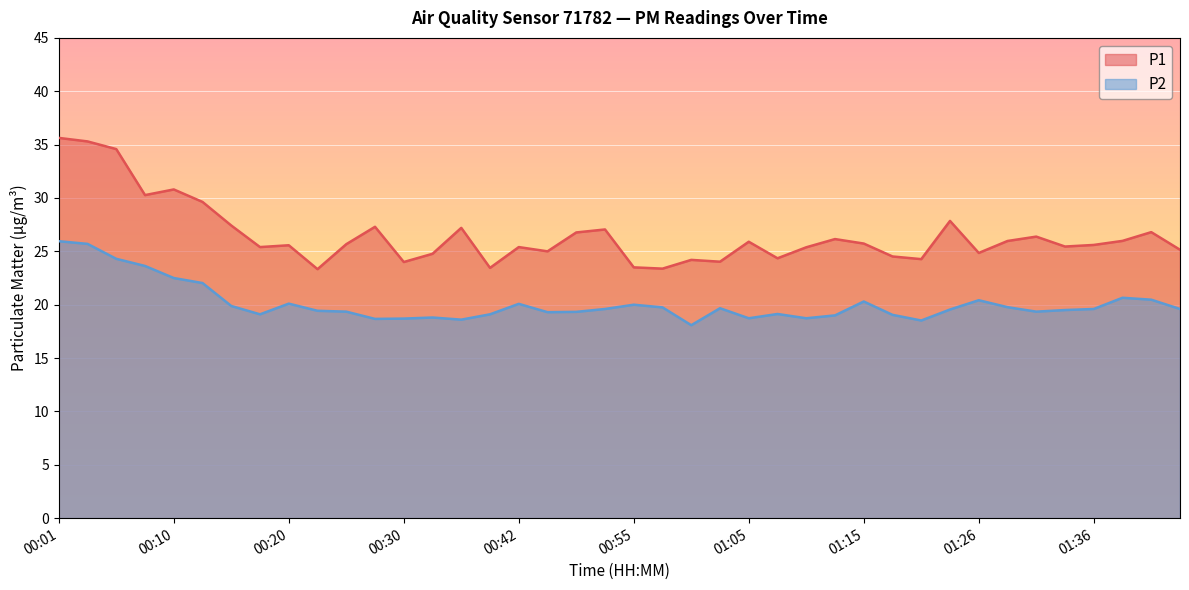

Which series has the largest total across all categories?

P1